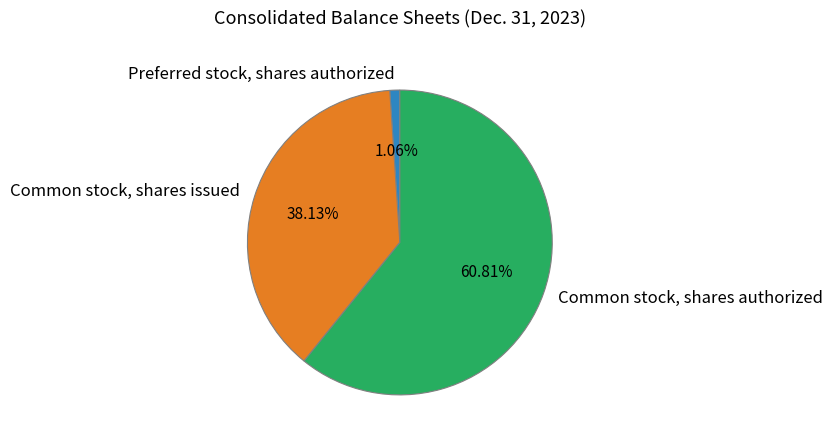

To the nearest percent, what percentage of the pie is Common stock, shares issued?

38%